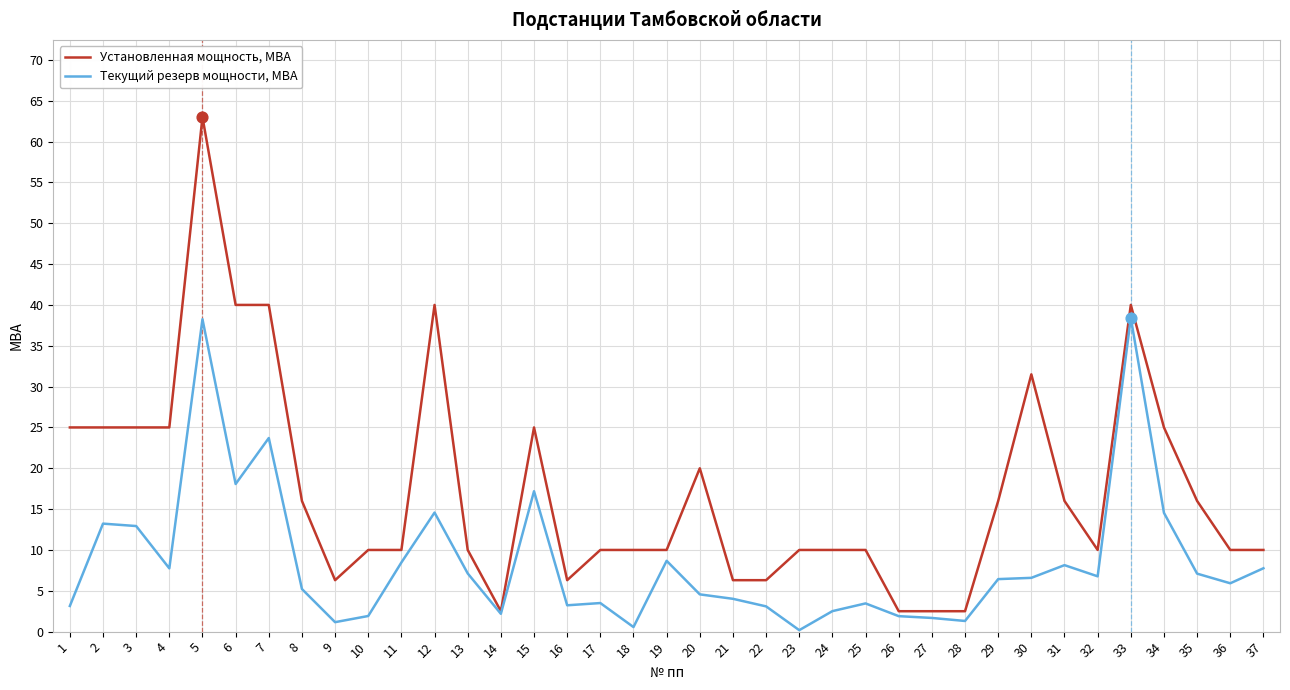

At how many categories does at least one series exceed 59?

1